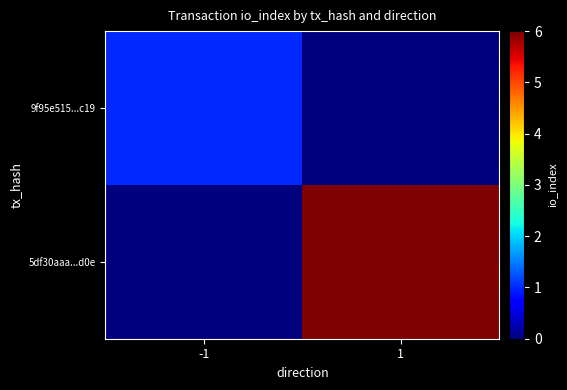

Reading left to right, transcribe all the data shown in this chart.

9f95e515...c19: -1=1	1=0
5df30aaa...d0e: -1=0	1=6